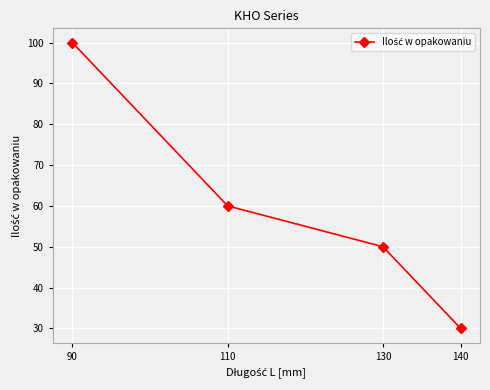

Is it true that the value at 90 is 100?

True